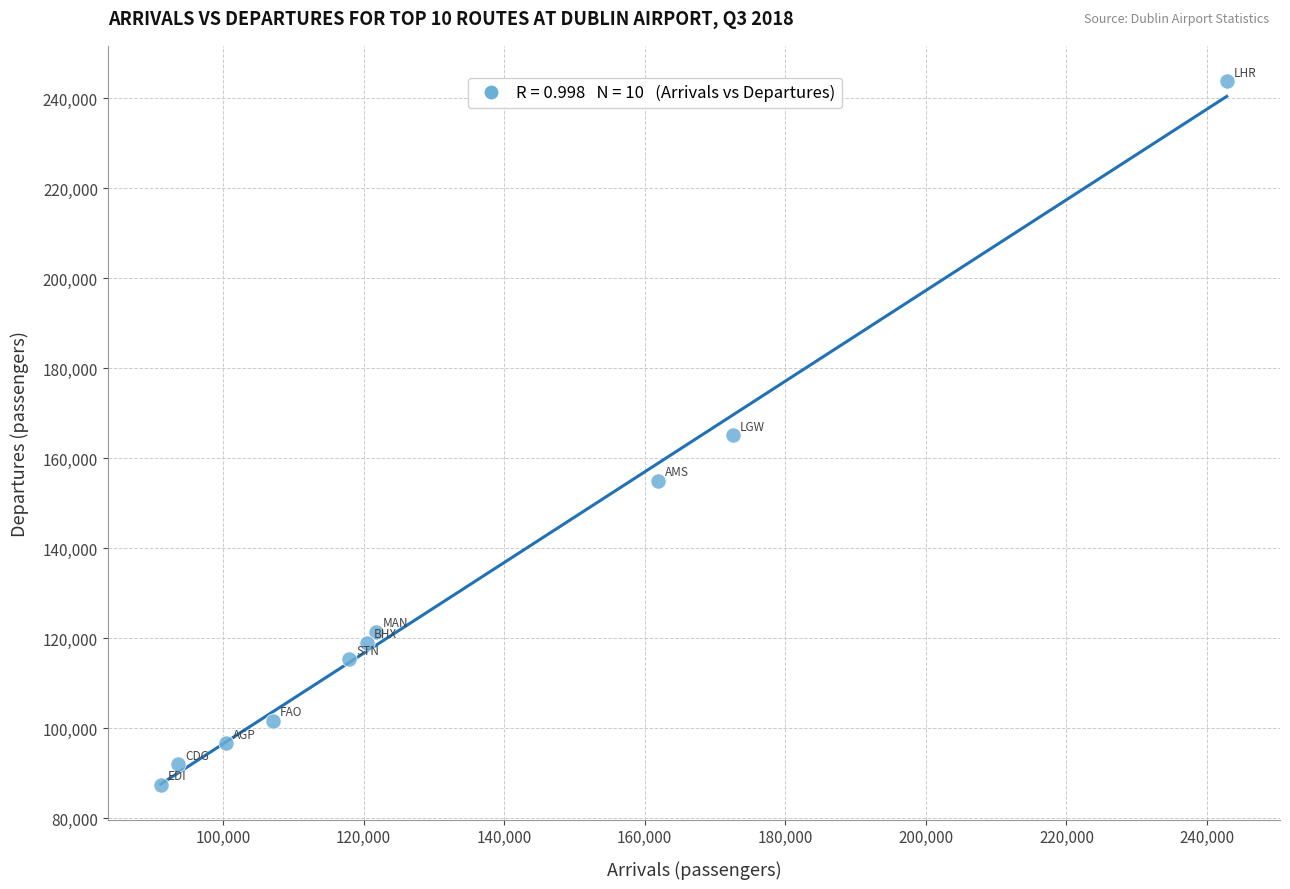

What is the range of X values (max minus min)?

151626